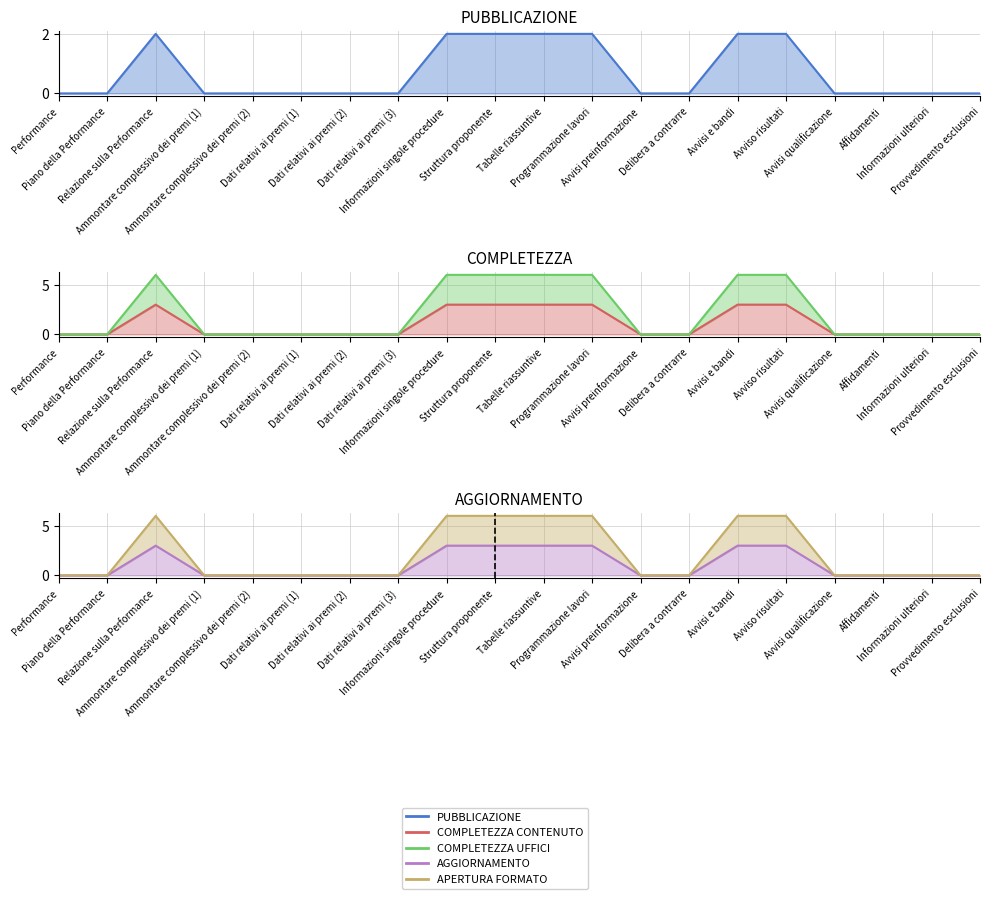

What is the sum of the AGGIORNAMENTO values at Programmazione lavori and Dati relativi ai premi (2)?

3